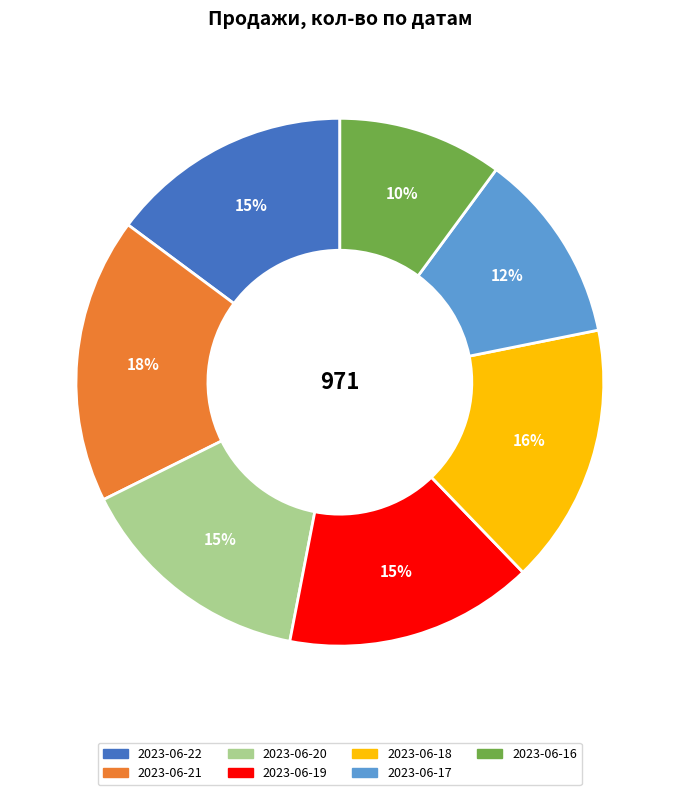

What is the smallest slice in the pie chart?

2023-06-16